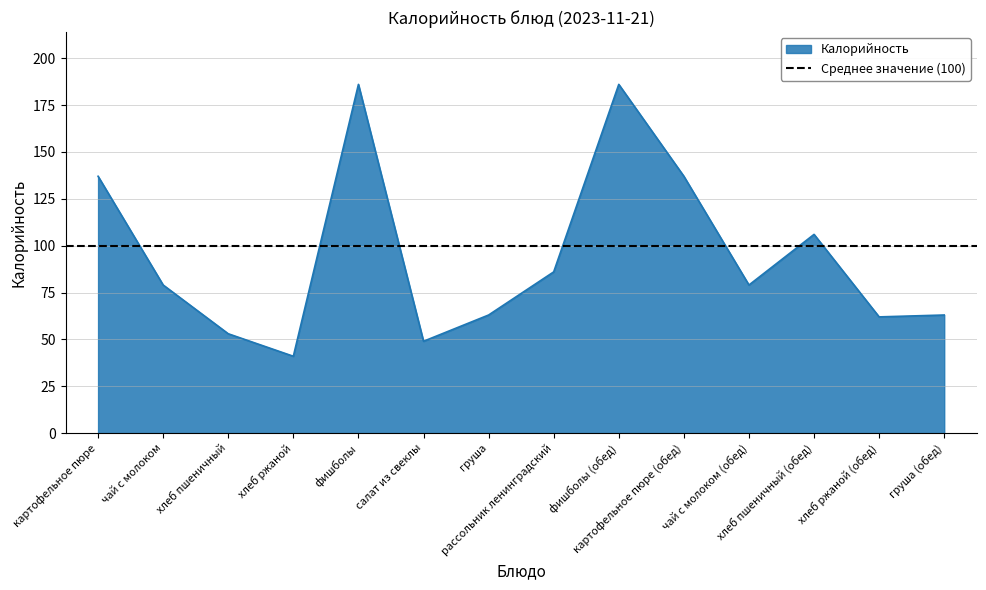

List the labels in order of value, largest first.

фишболы, фишболы (обед), картофельное пюре, картофельное пюре (обед), хлеб пшеничный (обед), рассольник ленинградский, чай с молоком, чай с молоком (обед), груша, груша (обед), хлеб ржаной (обед), хлеб пшеничный, салат из свеклы, хлеб ржаной